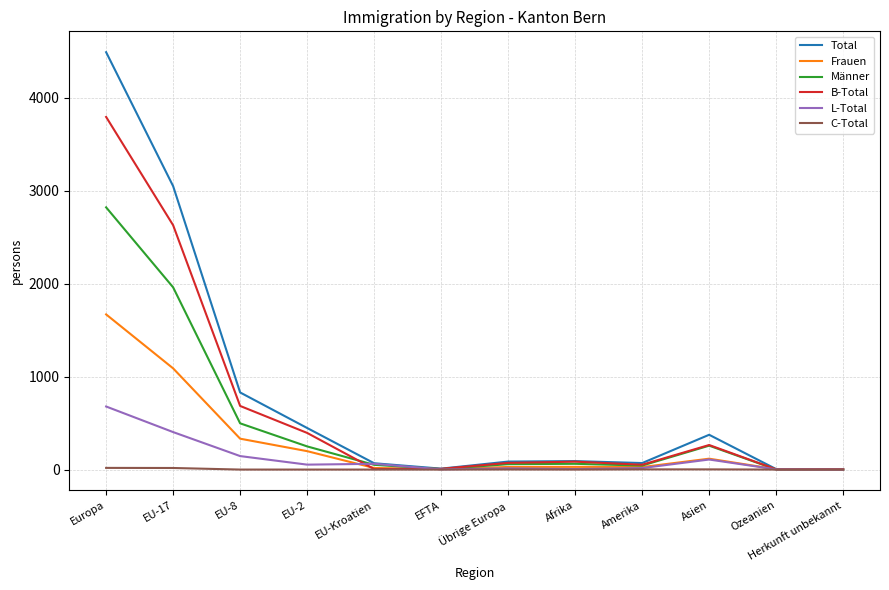

Where do Männer and B-Total first cross each other?

EU-2 and EU-Kroatien